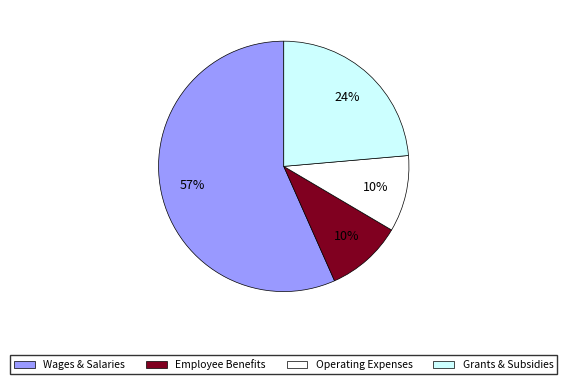

Does any single category account for the majority?

Yes